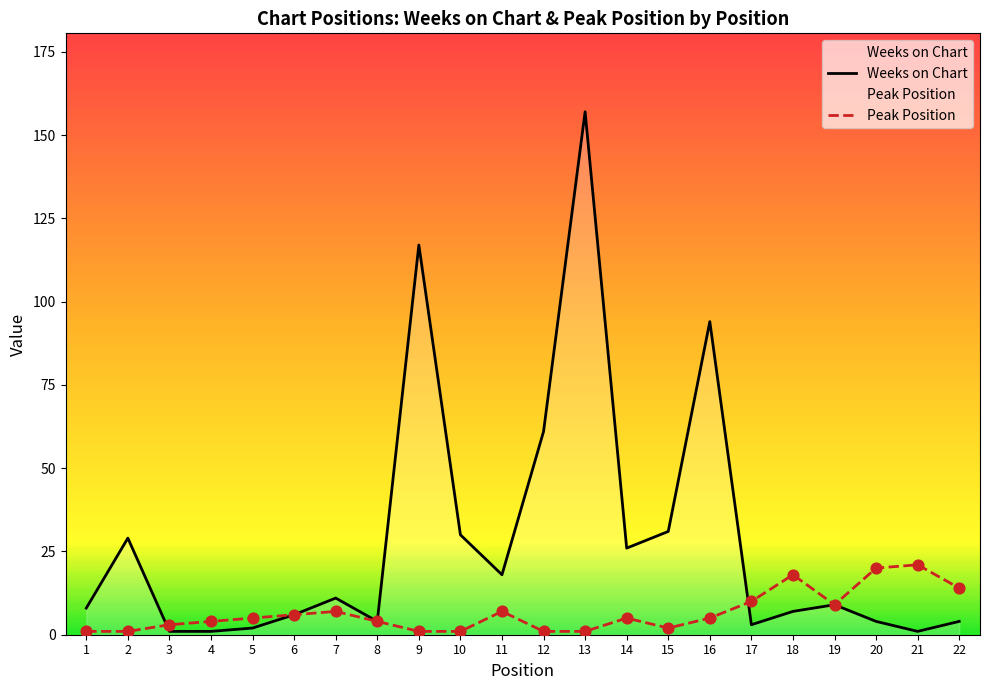

What is the total value across all series at 20?

24